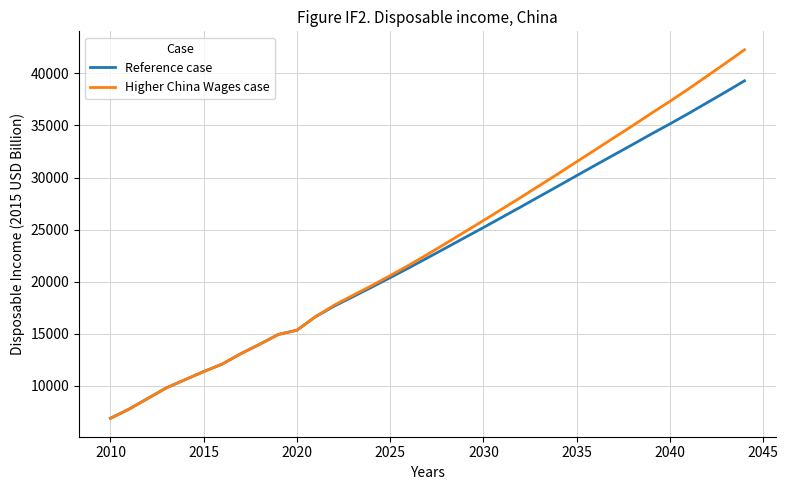

Which series has the widest spread of values?

Higher China Wages case